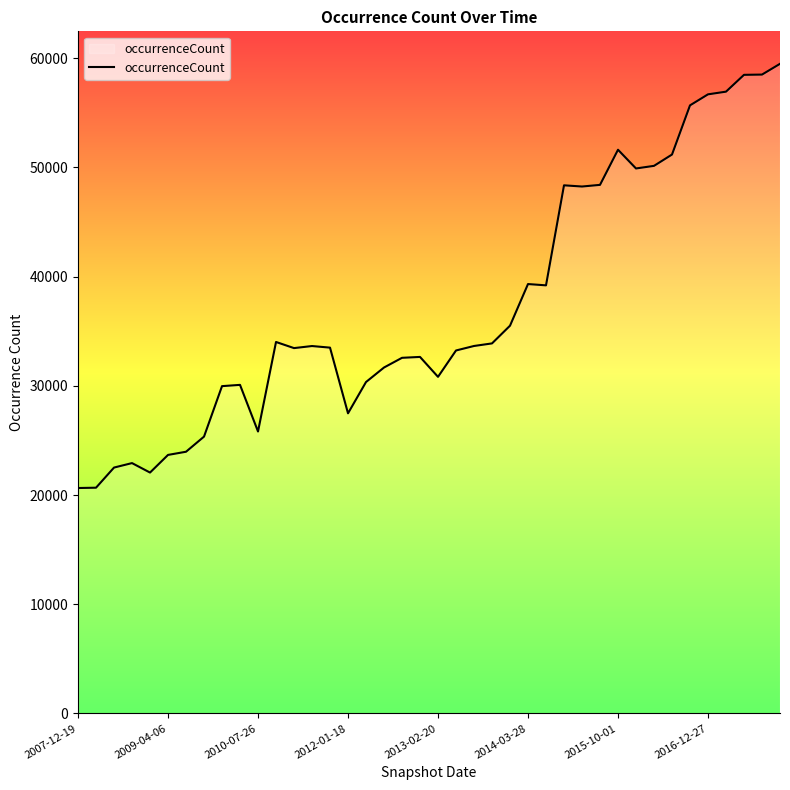

What is the maximum value shown in the chart?

59485